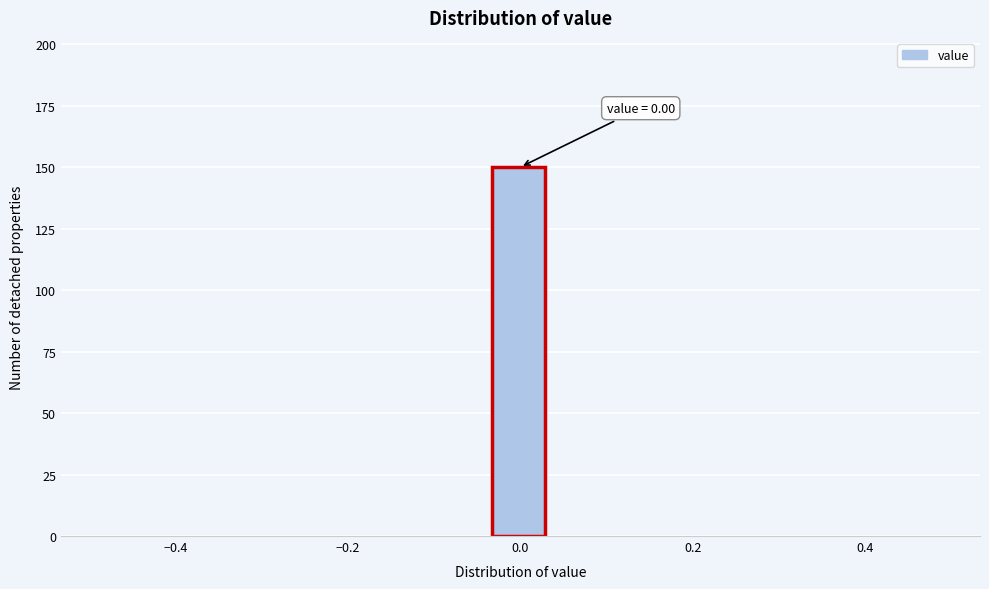

Around what value on the x-axis is the tallest bar? Give the approximate position of its centre, as read against the axis.

0.00